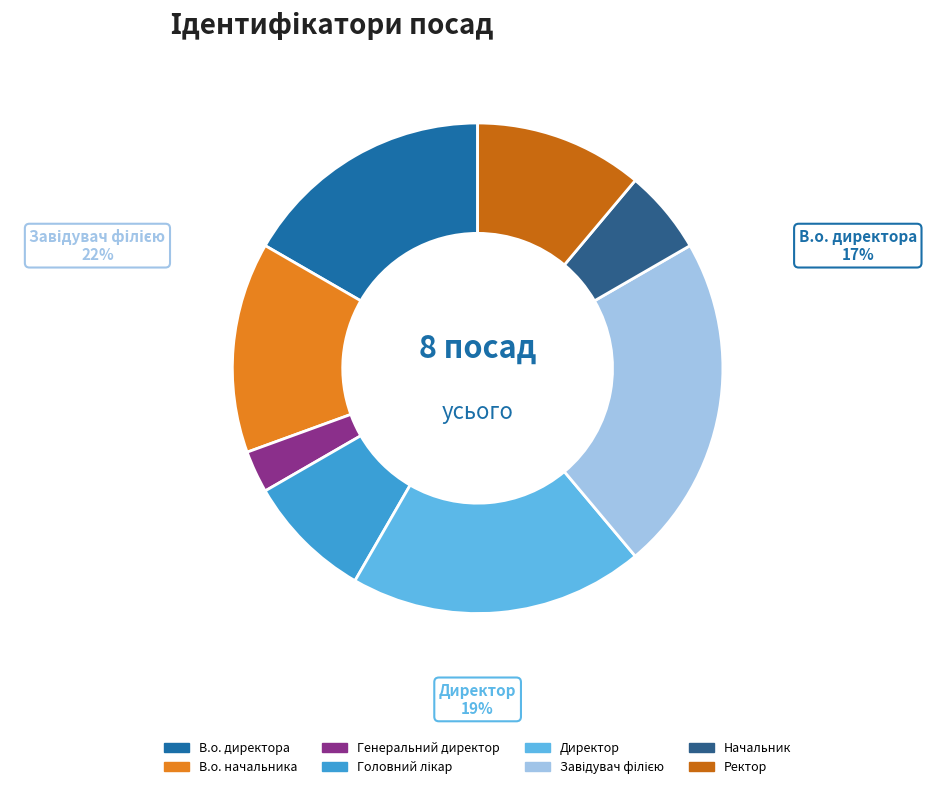

Which has a higher value, Головний лікар or Директор?

Директор